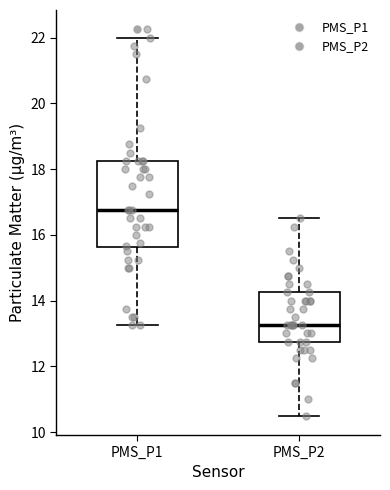

Which box is the tallest, from its lower edge to its upper edge?

PMS_P1